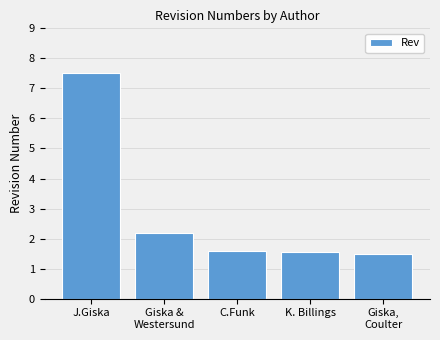

The chart shows a value of 2.2 at Giska &
Westersund. True or false?

True